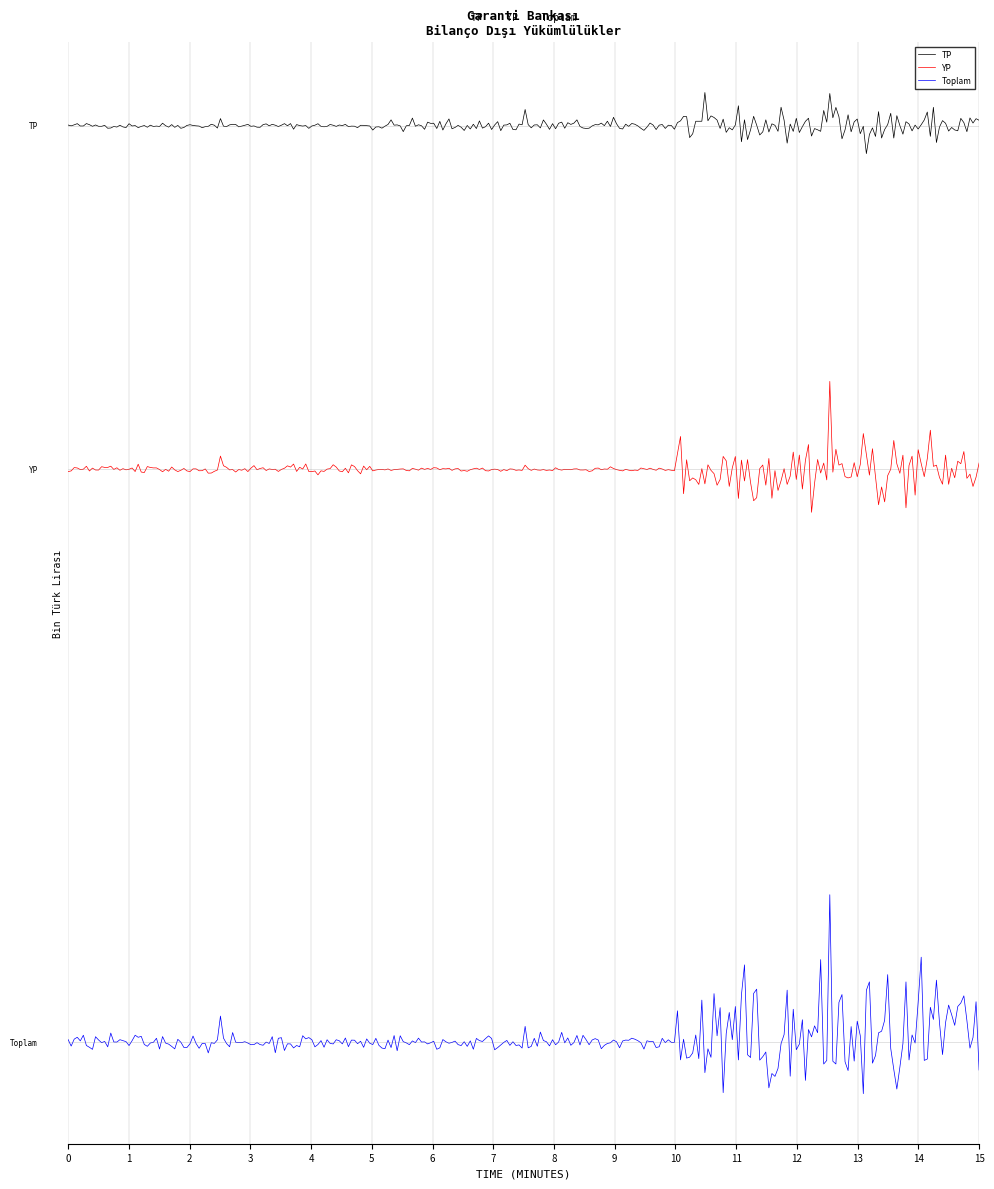

List the series in order of their peak value, lowest first.

Toplam, YP, TP